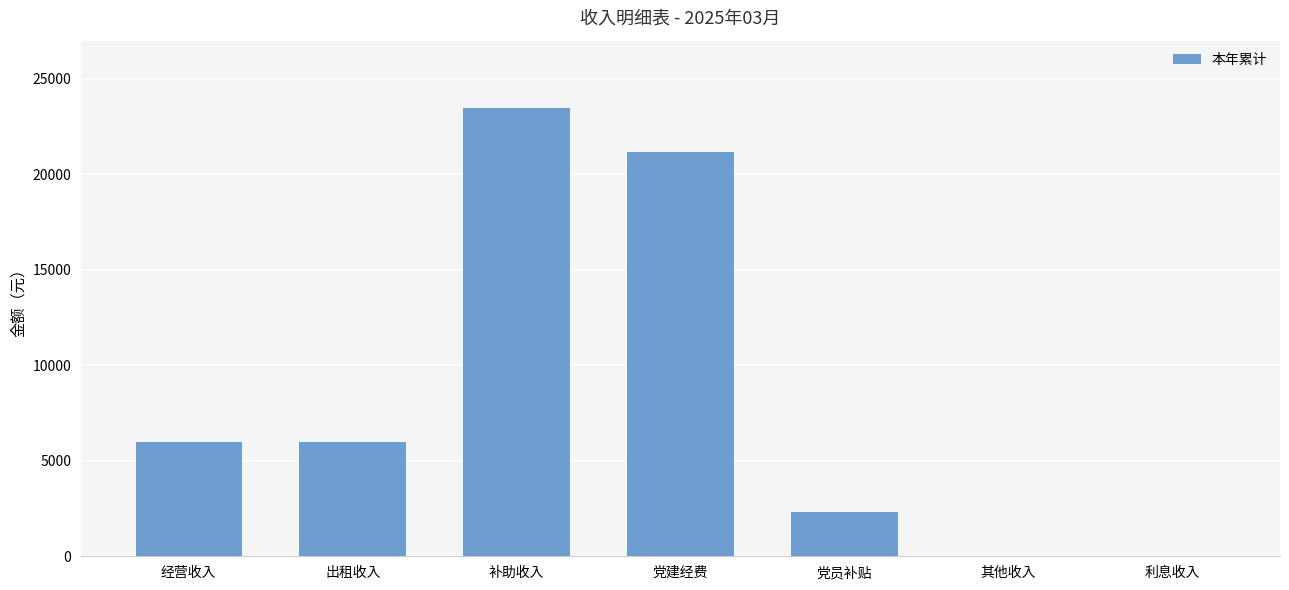

Which category has the highest value across all series?

补助收入